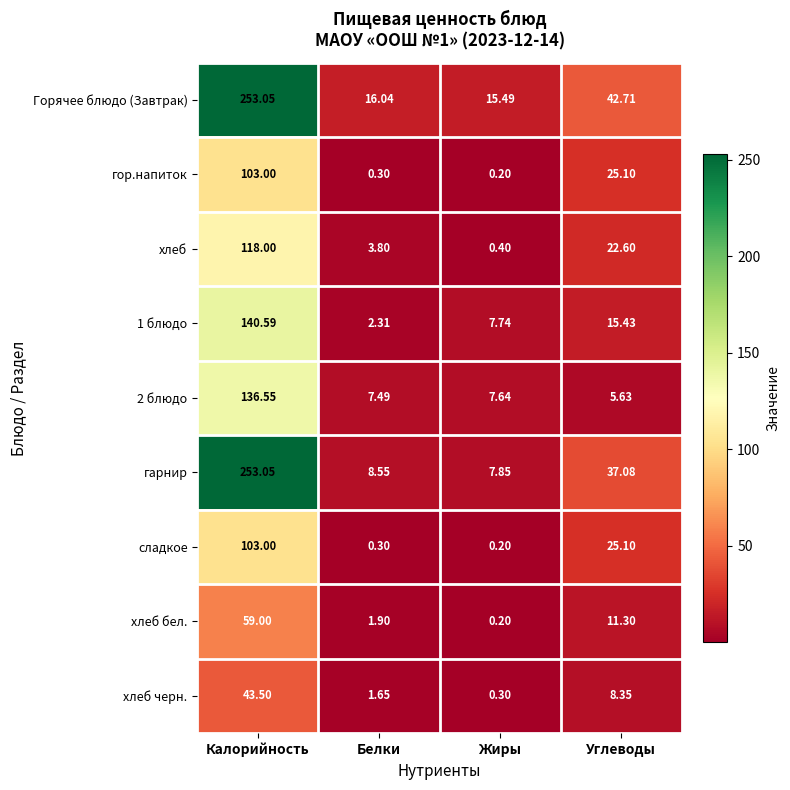

Which series has the largest total across all categories?

Горячее блюдо (Завтрак)